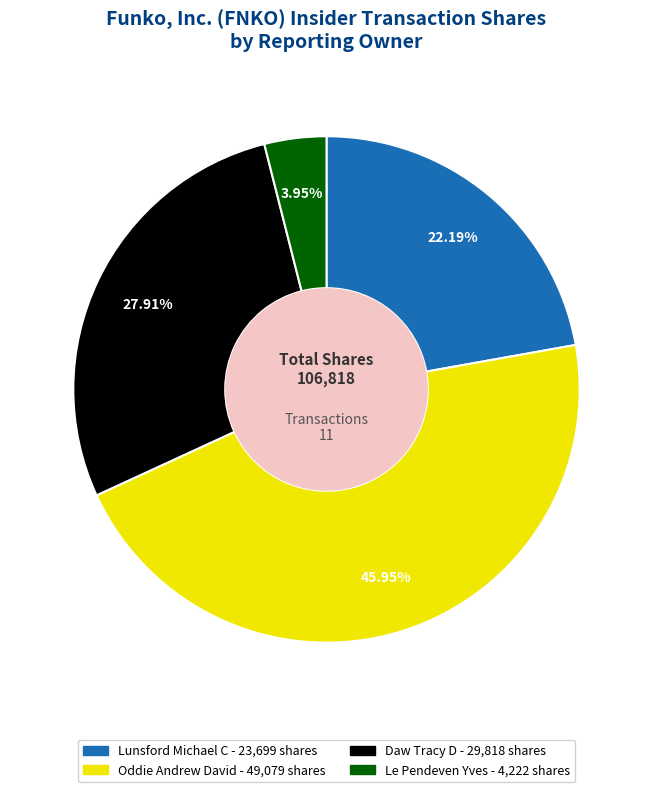

To the nearest percent, what is the average slice percentage?

25%